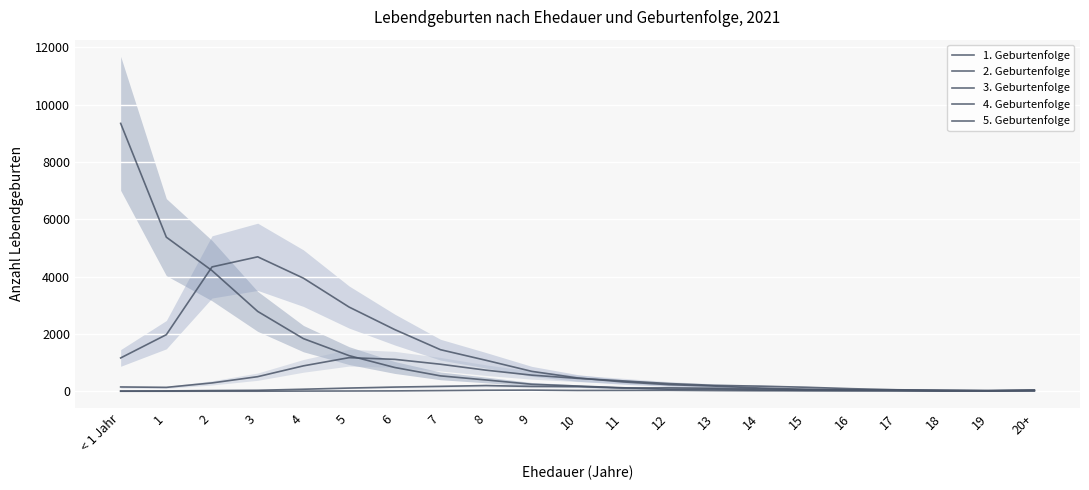

Reading left to right, list all the values displayed in this chart.

1. Geburtenfolge: < 1 Jahr=9344	1=5375	2=4209	3=2786	4=1837	5=1244	6=830	7=538	8=395	9=245	10=183	11=123	12=73	13=75	14=46	15=33	16=26	17=22	18=12	19=11	20+=17
2. Geburtenfolge: < 1 Jahr=1163	1=1975	2=4338	3=4690	4=3946	5=2938	6=2152	7=1451	8=1080	9=695	10=466	11=326	12=230	13=181	14=114	15=67	16=52	17=36	18=22	19=18	20+=20
3. Geburtenfolge: < 1 Jahr=151	1=137	2=292	3=510	4=887	5=1173	6=1114	7=944	8=736	9=563	10=451	11=363	12=270	13=207	14=179	15=141	16=91	17=53	18=38	19=30	20+=49
4. Geburtenfolge: < 1 Jahr=10	1=14	2=26	3=35	4=72	5=113	6=147	7=172	8=200	9=169	10=164	11=113	12=121	13=108	14=82	15=64	16=46	17=44	18=32	19=14	20+=36
5. Geburtenfolge: < 1 Jahr=1	1=2	2=3	3=3	4=7	5=10	6=14	7=25	8=37	9=41	10=29	11=31	12=34	13=24	14=18	15=16	16=15	17=13	18=7	19=17	20+=21